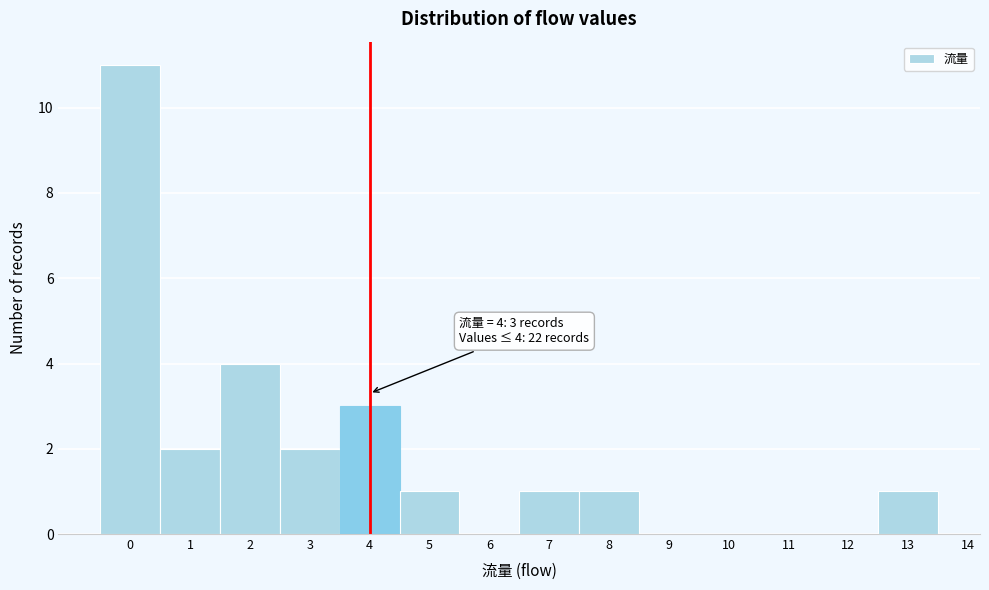

Over which range of the x-axis is the bar tallest?

-0.5 to 0.5